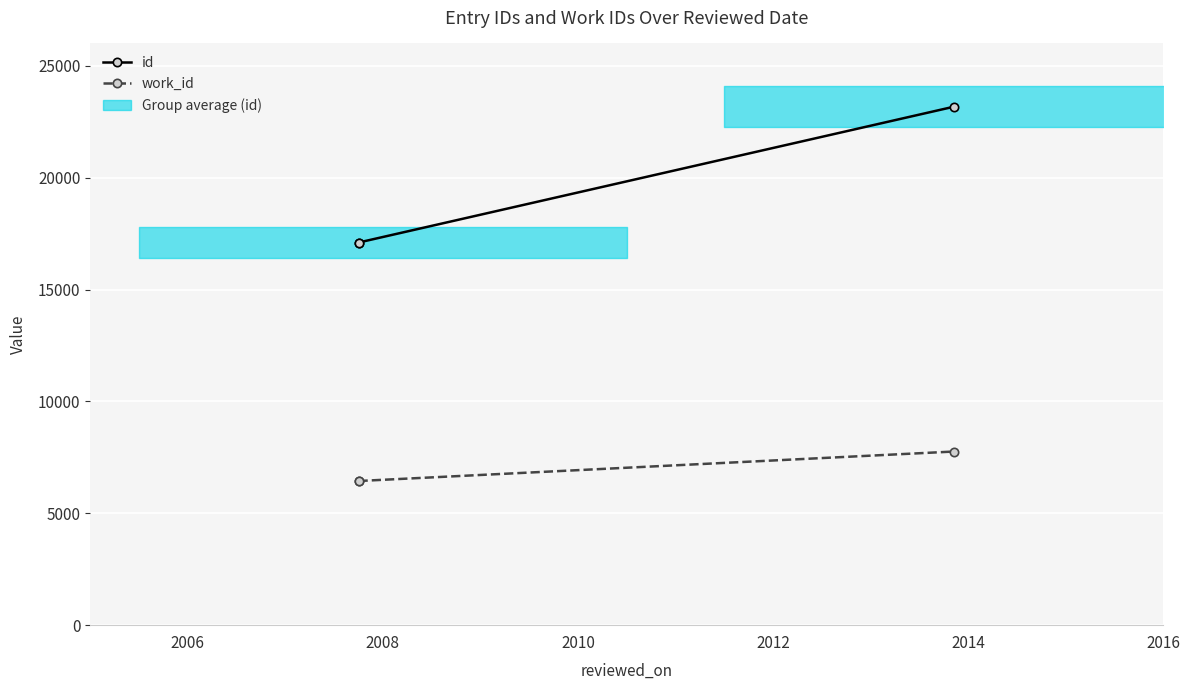

What is the maximum value shown in the chart?

23177